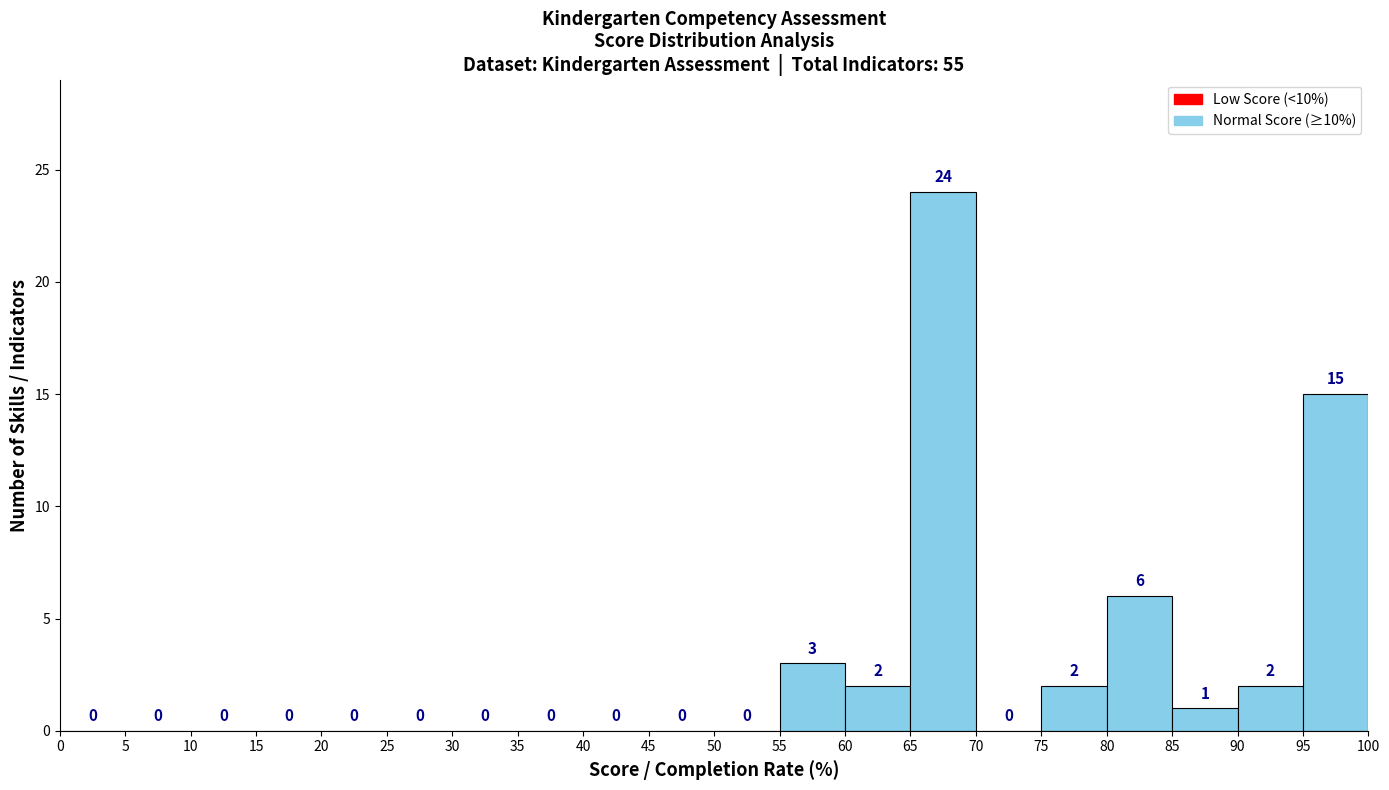

How tall is the bar that spans 95 to 100 on the x-axis?

15